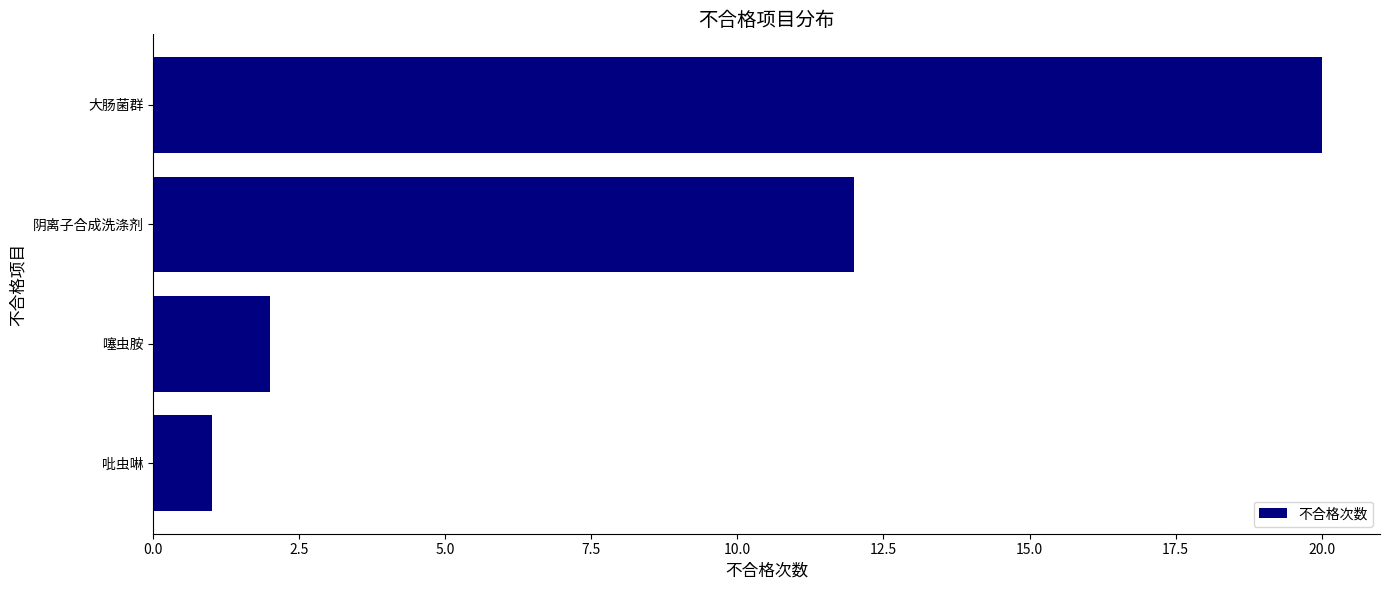

Rank the categories by value from lowest to highest.

吡虫啉, 噻虫胺, 阴离子合成洗涤剂, 大肠菌群